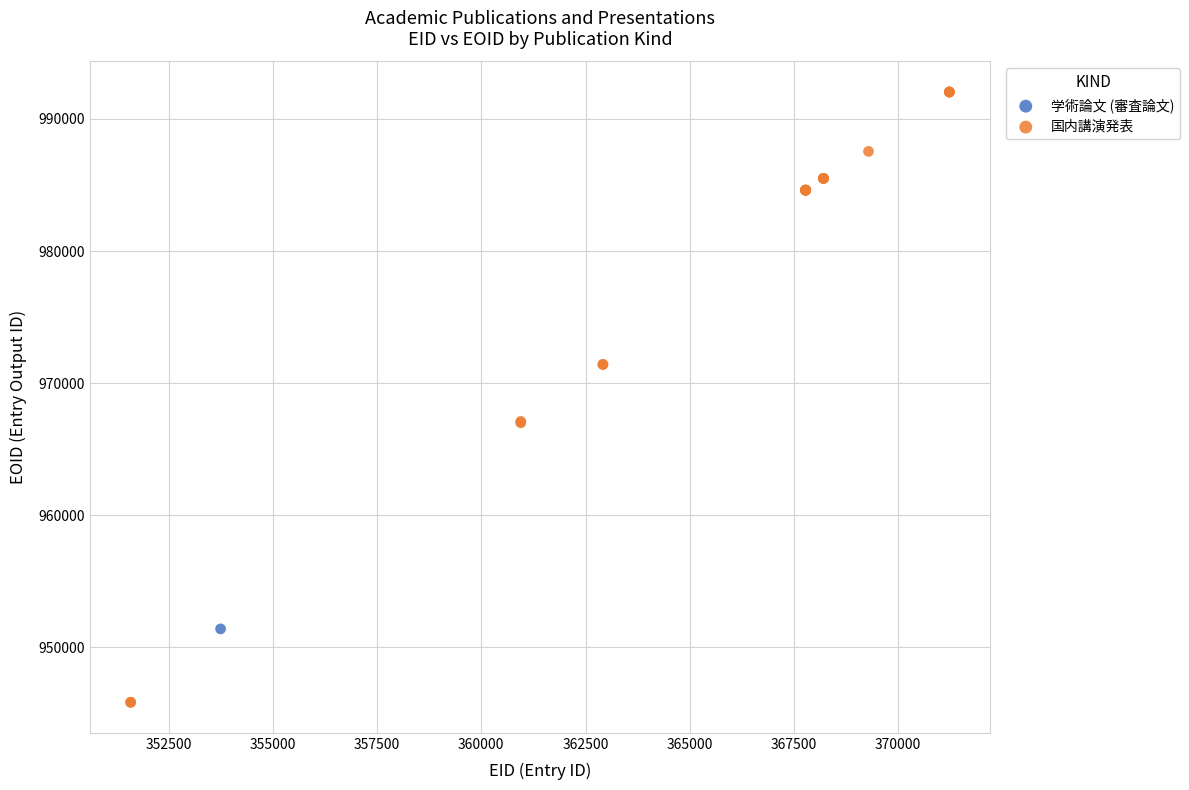

What are all the series names shown in the legend?

学術論文 (審査論文), 国内講演発表